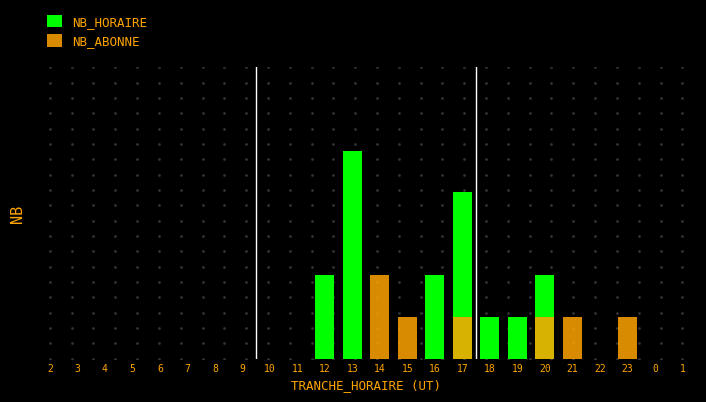

Which series has the largest total across all categories?

NB_HORAIRE